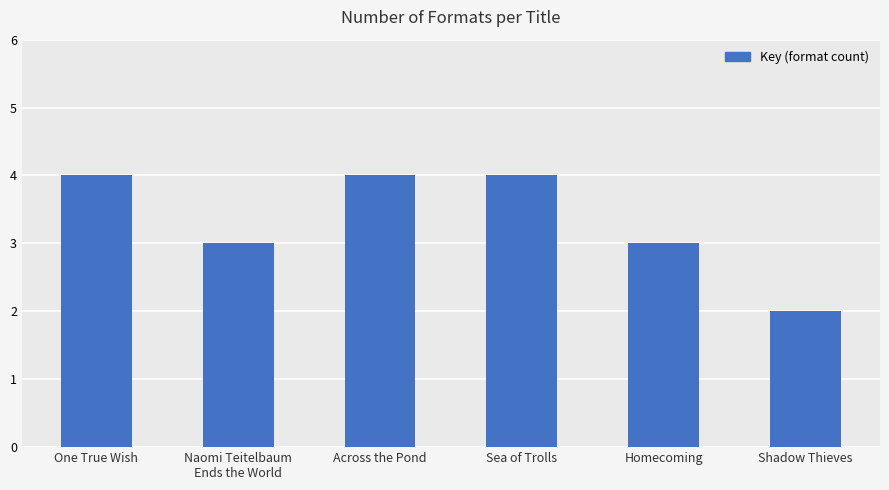

What is the change in value from Sea of Trolls to Shadow Thieves?

-2